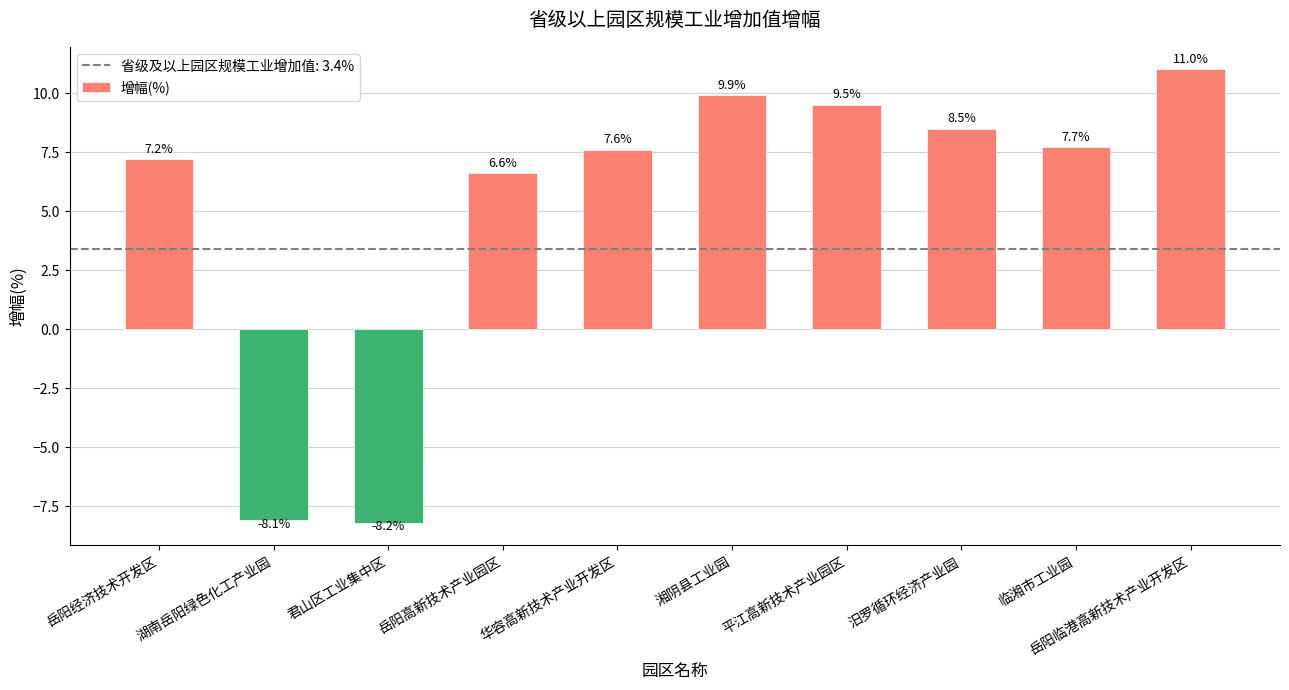

What is the label of the 2nd bar from the right?

临湘市工业园